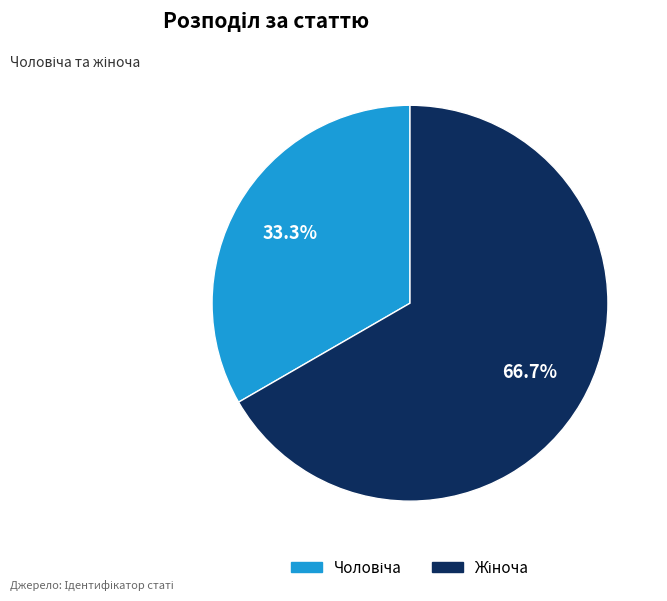

Does any single category account for the majority?

Yes